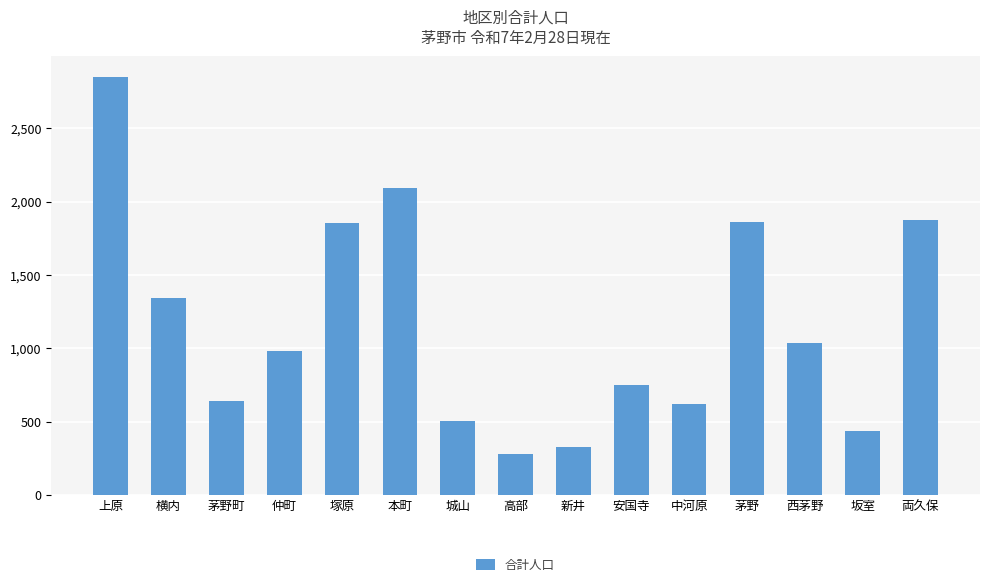

What is the average value?

1164